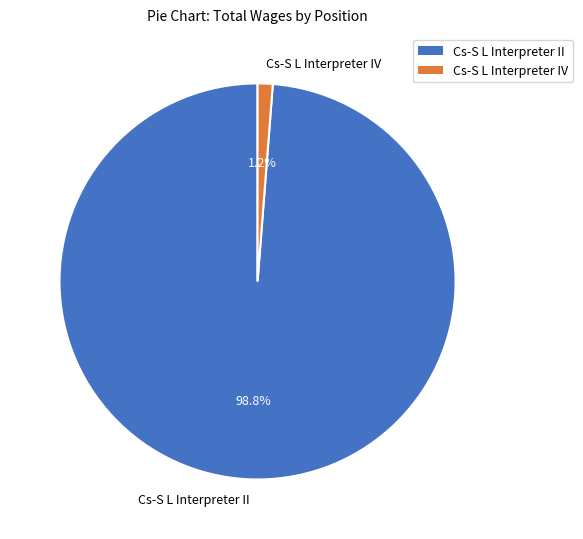

How many slices are in this pie chart?

2